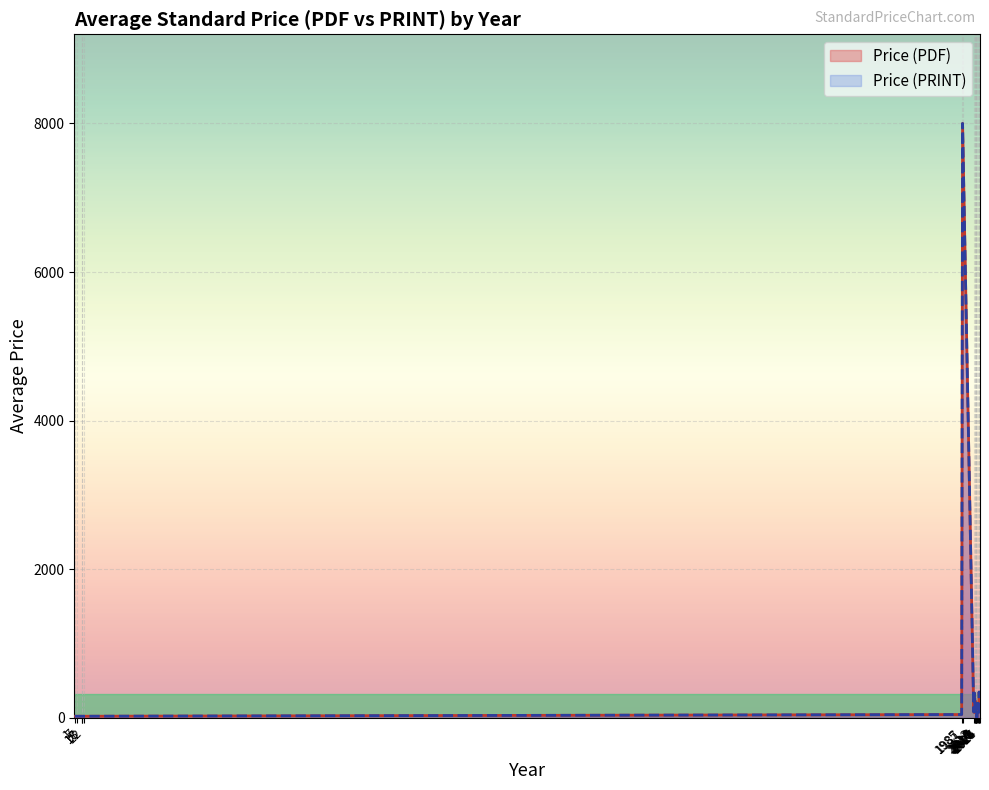

Is the value of Price (PDF) at 18 greater than the value of Price (PRINT) at 33?

Yes